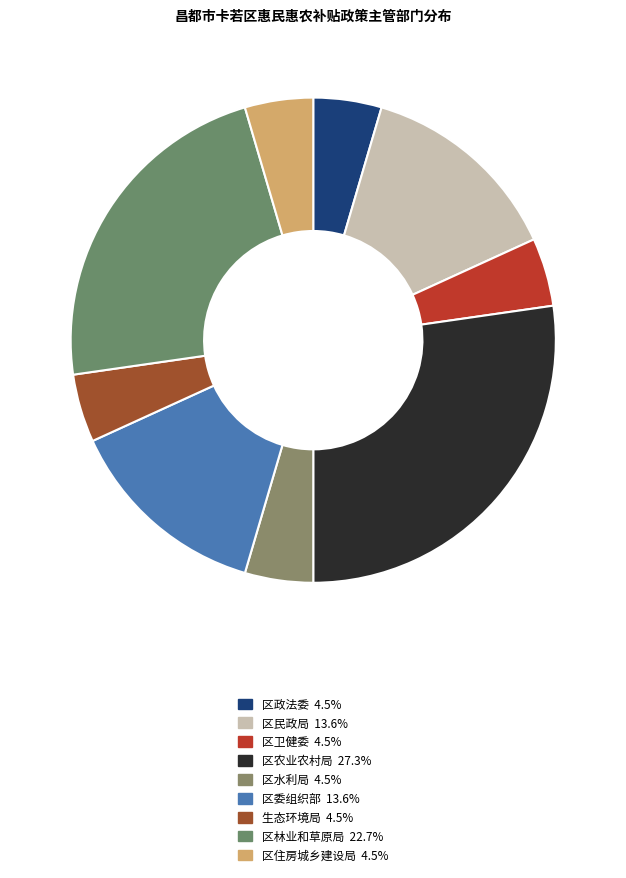

How many slices are in this pie chart?

9